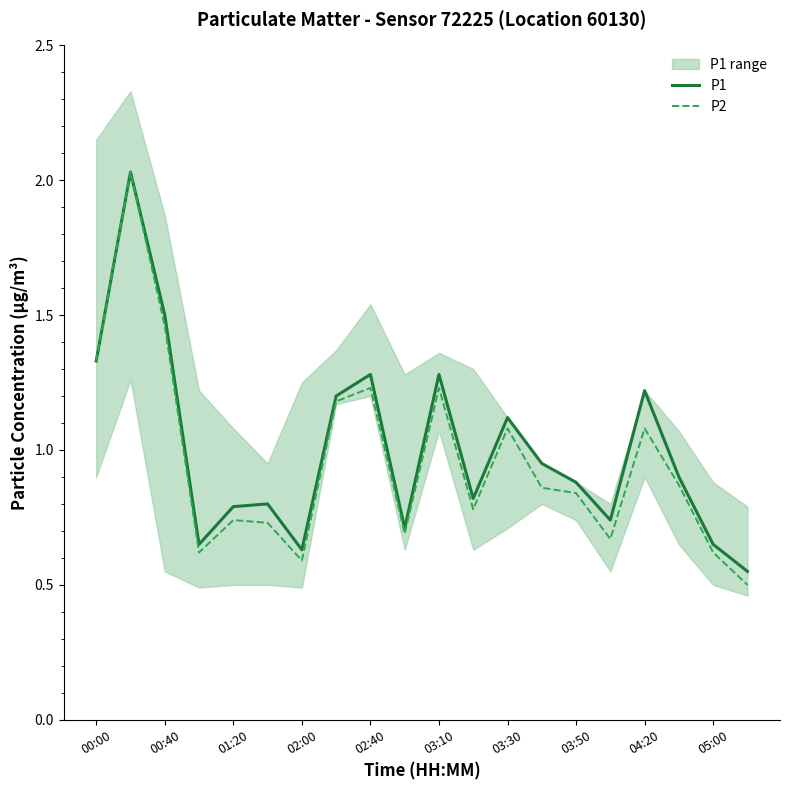

The value of P2 at 01:20 is 1.0. True or false?

False